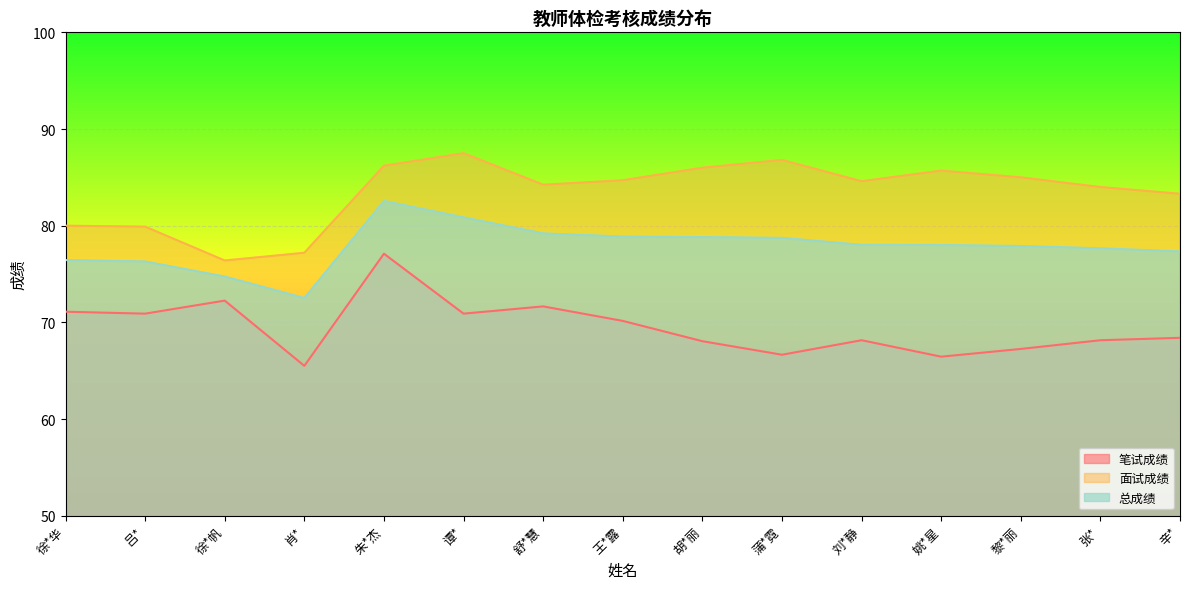

Rank the categories by 总成绩 value from lowest to highest.

肖*, 徐*帆, 吕*, 徐*华, 辛*, 张*, 黎*丽, 姚*星, 刘*静, 蒲*霓, 胡*丽, 王*露, 舒*慧, 谭*, 朱*杰